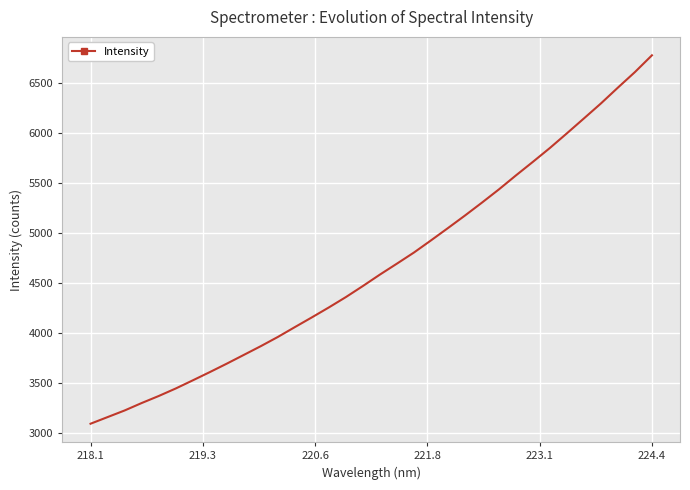

What is the difference between the maximum and minimum values?

3688.9